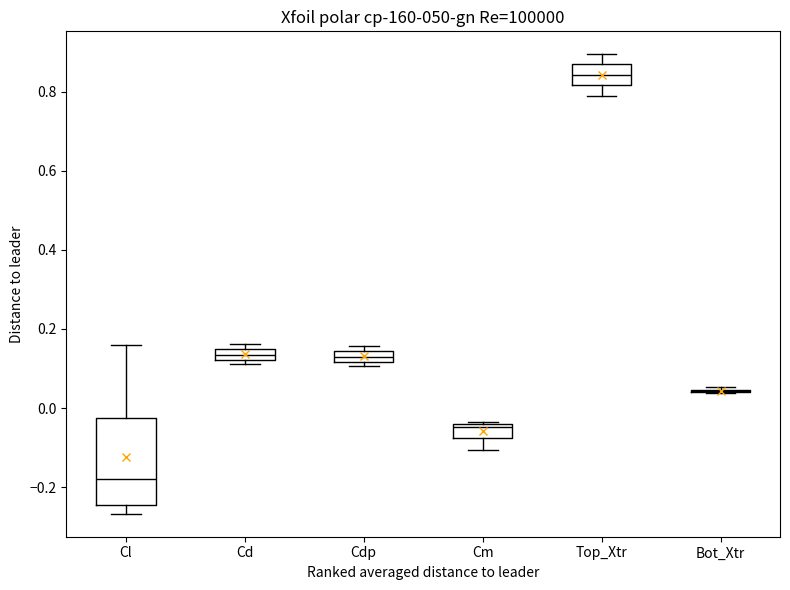

Which box is the tallest, from its lower edge to its upper edge?

Cl